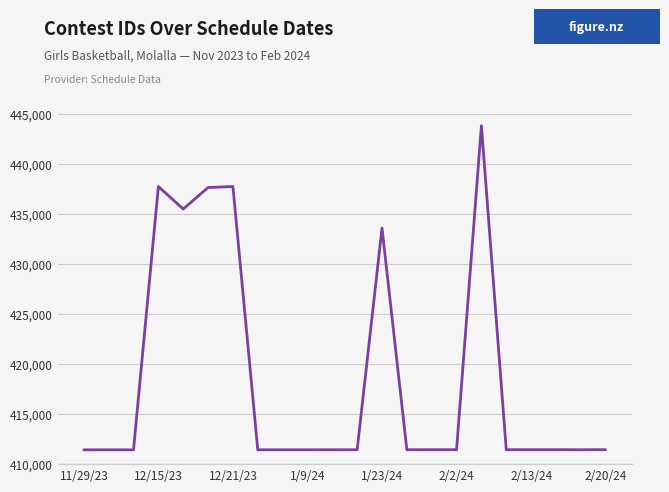

What is the minimum value shown in the chart?

411430